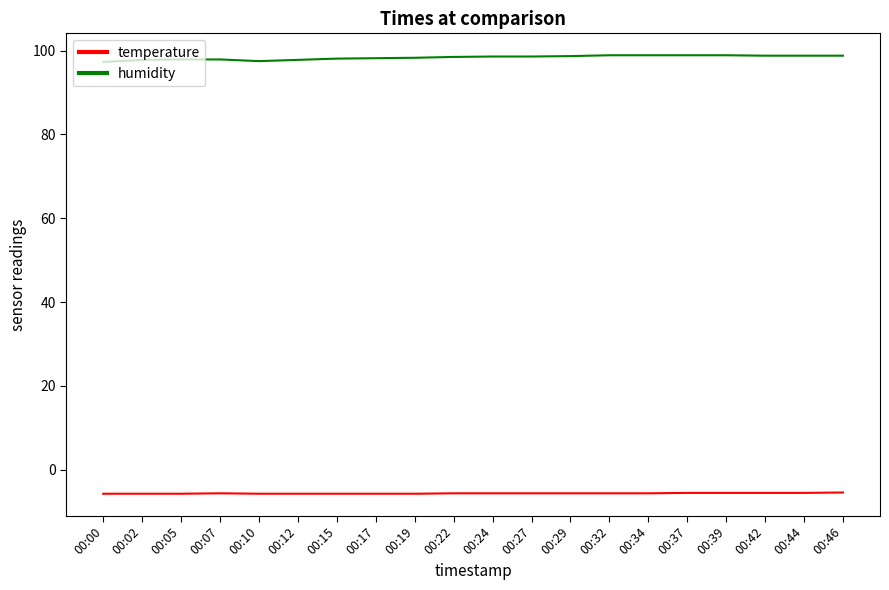

True or false: humidity has a value of 98.5 at 00:22.

True